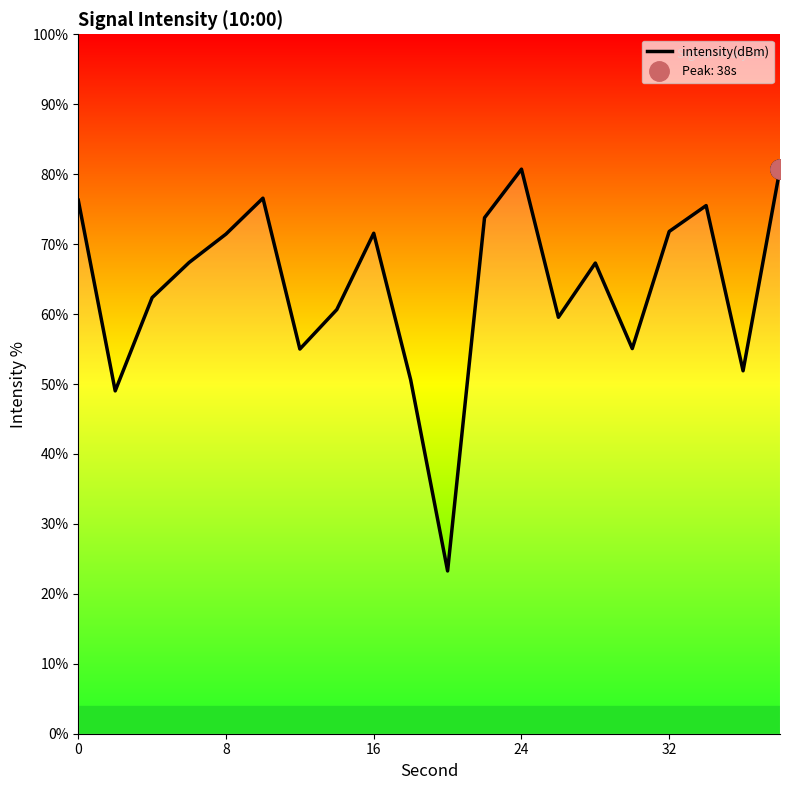

True or false: the data shows 142.9 at 19.

False